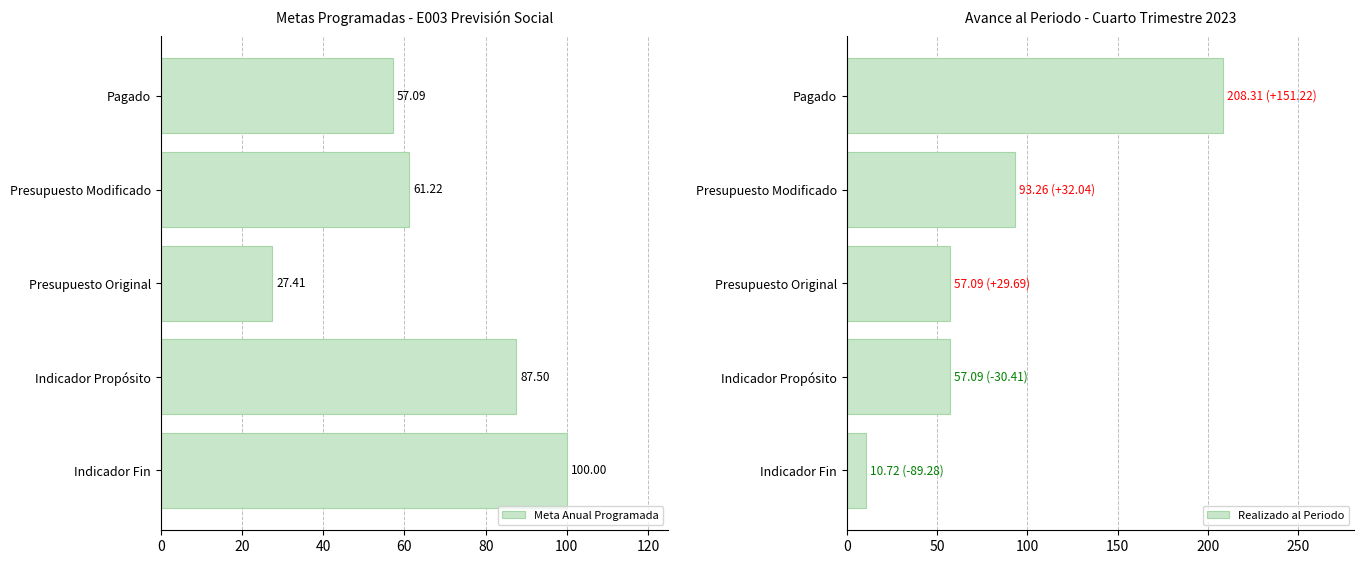

True or false: Meta Anual Programada has a value of 40.5 at Indicador Fin.

False